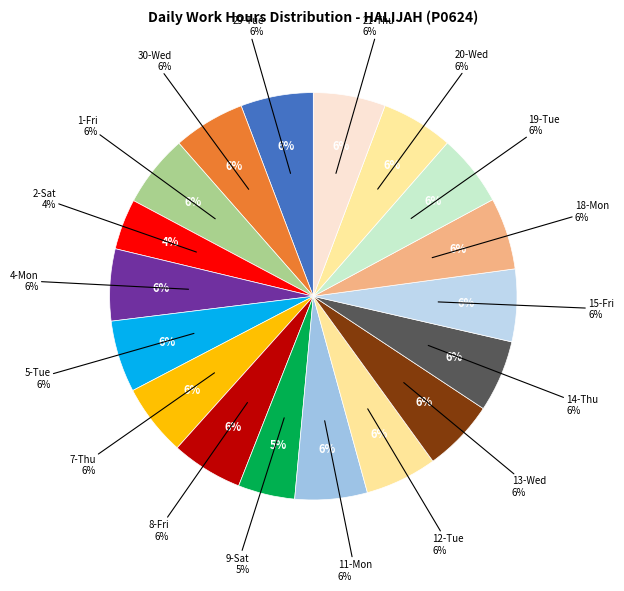

To the nearest percent, what is the combined percentage of 7-Thu and 2-Sat?

10%